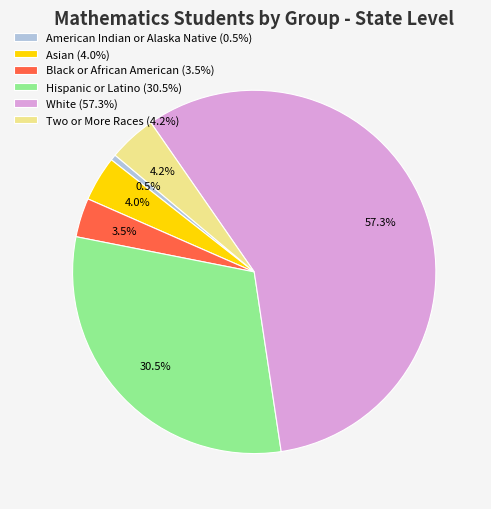

Is the sum of Black or African American and White greater than half?

Yes